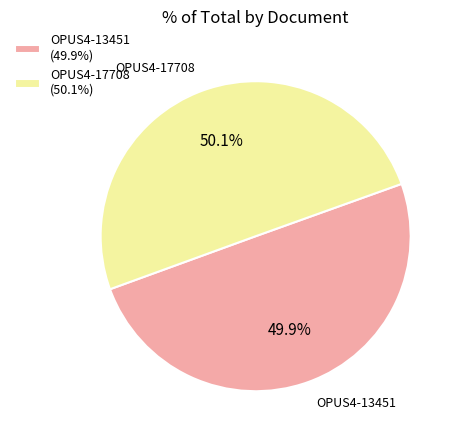

Approximately how many times larger is the value at OPUS4-17708 compared to OPUS4-13451?

1.0